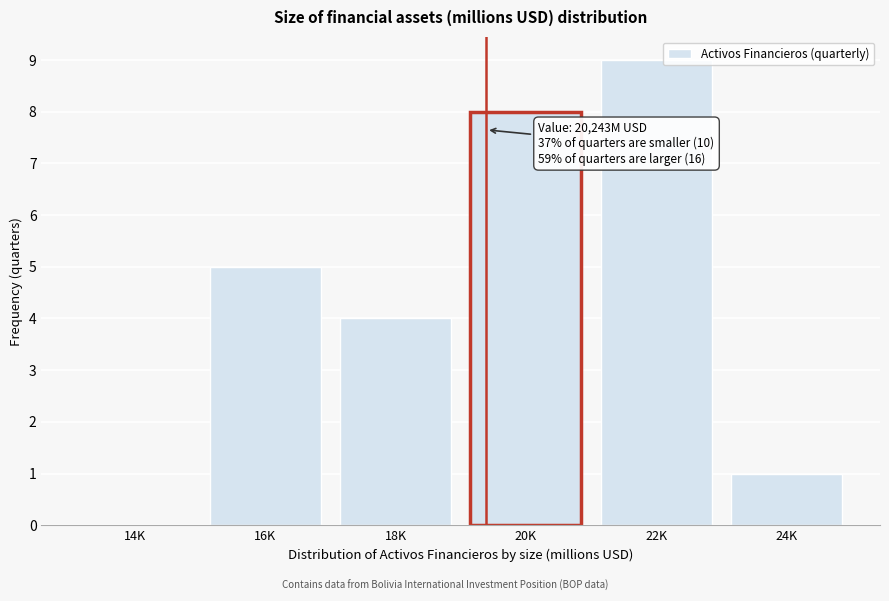

Reading right to left, what are all the values shown in this chart?

24K=1	22K=9	20K=8	18K=4	16K=5	14K=0